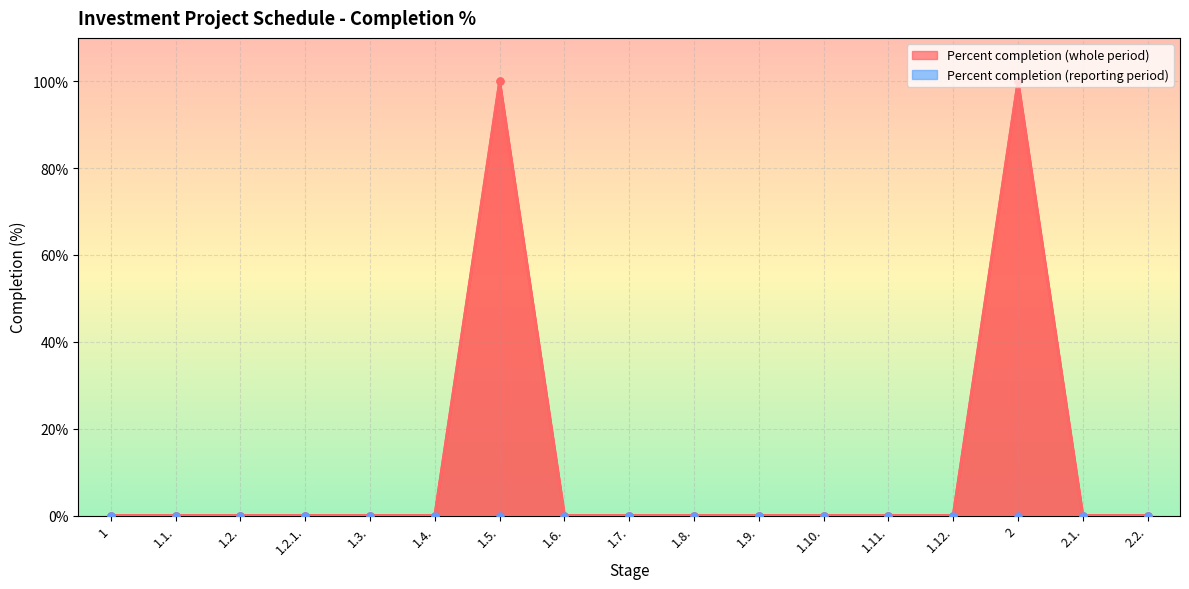

How many positive values are there?

2